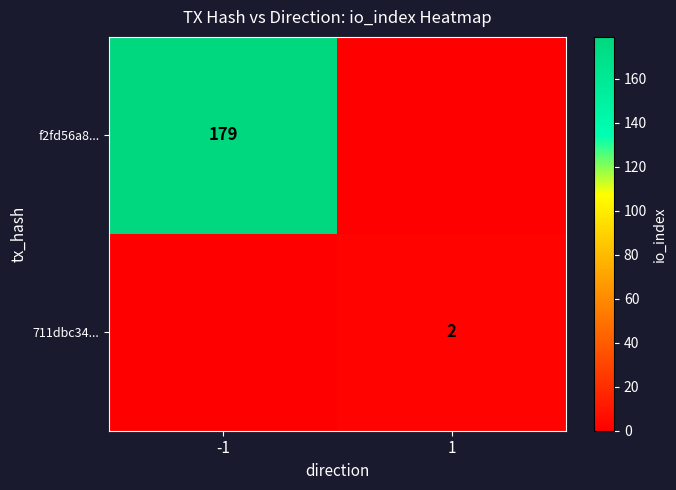

Is it true that f2fd56a8... equals 179 at -1?

True